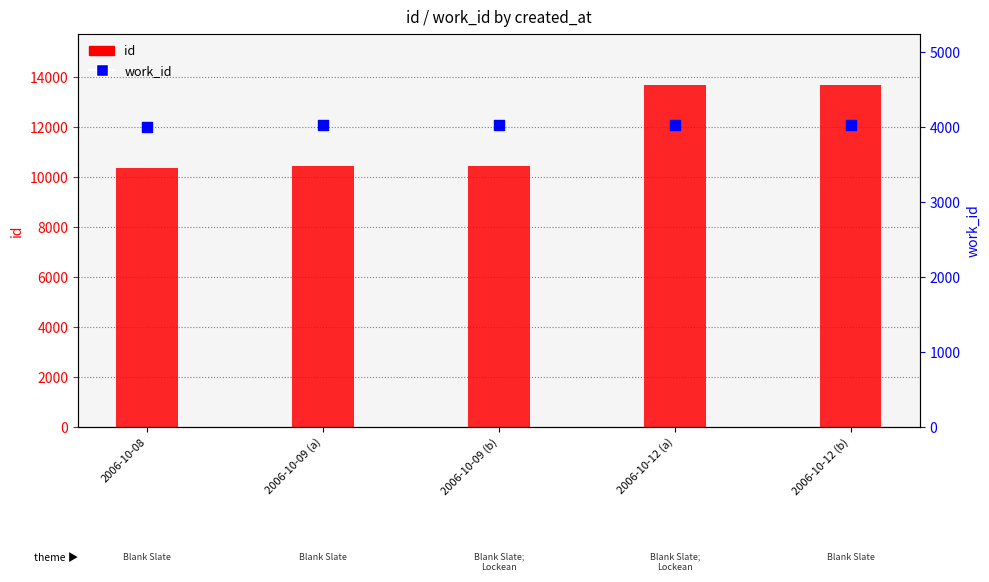

Which series contains the lowest Y value?

work_id